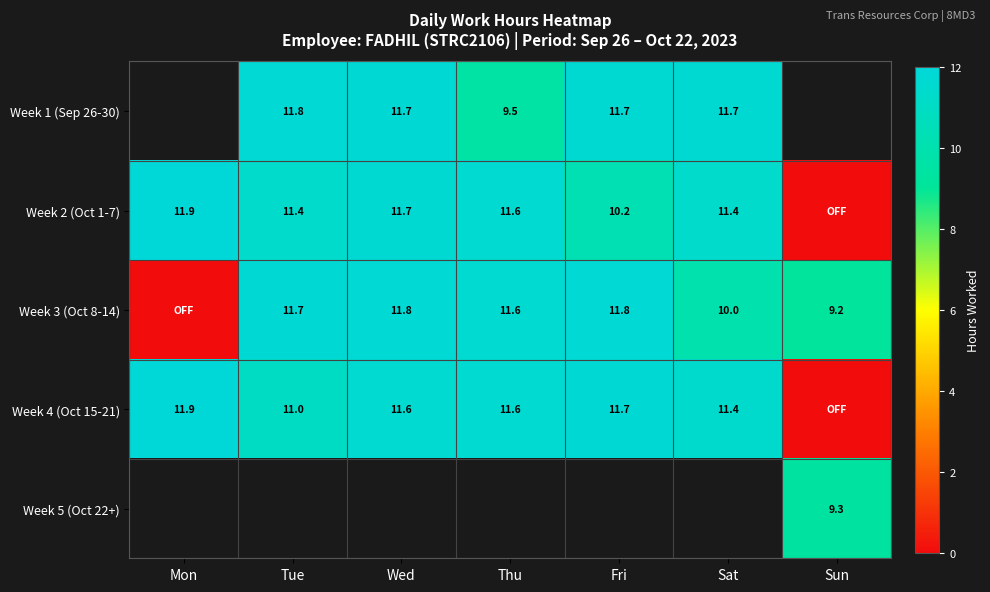

List the labels in order of Week 1 (Sep 26-30) value, smallest first.

Thu, Wed, Mon, Fri, Sat, Tue, Sun